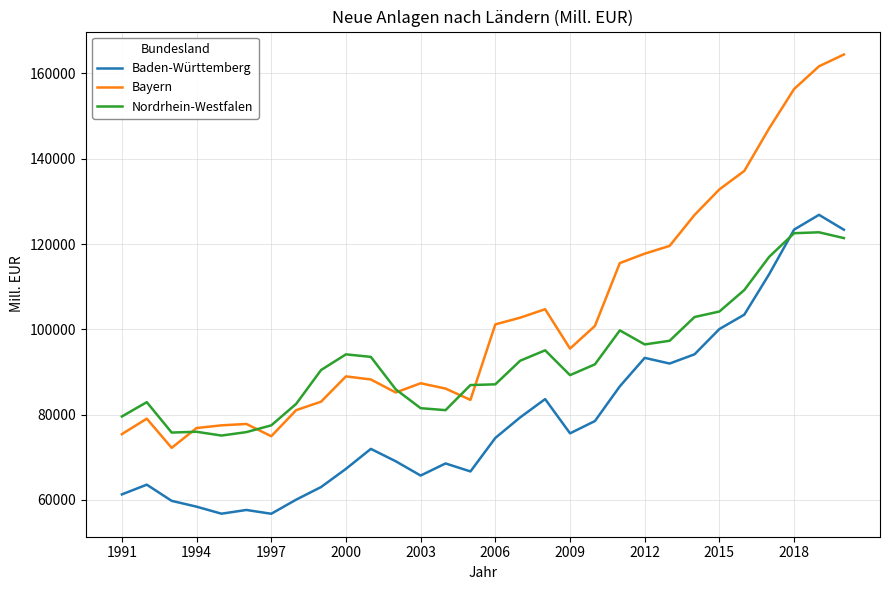

True or false: Bayern has more than 2 interior local peaks.

True